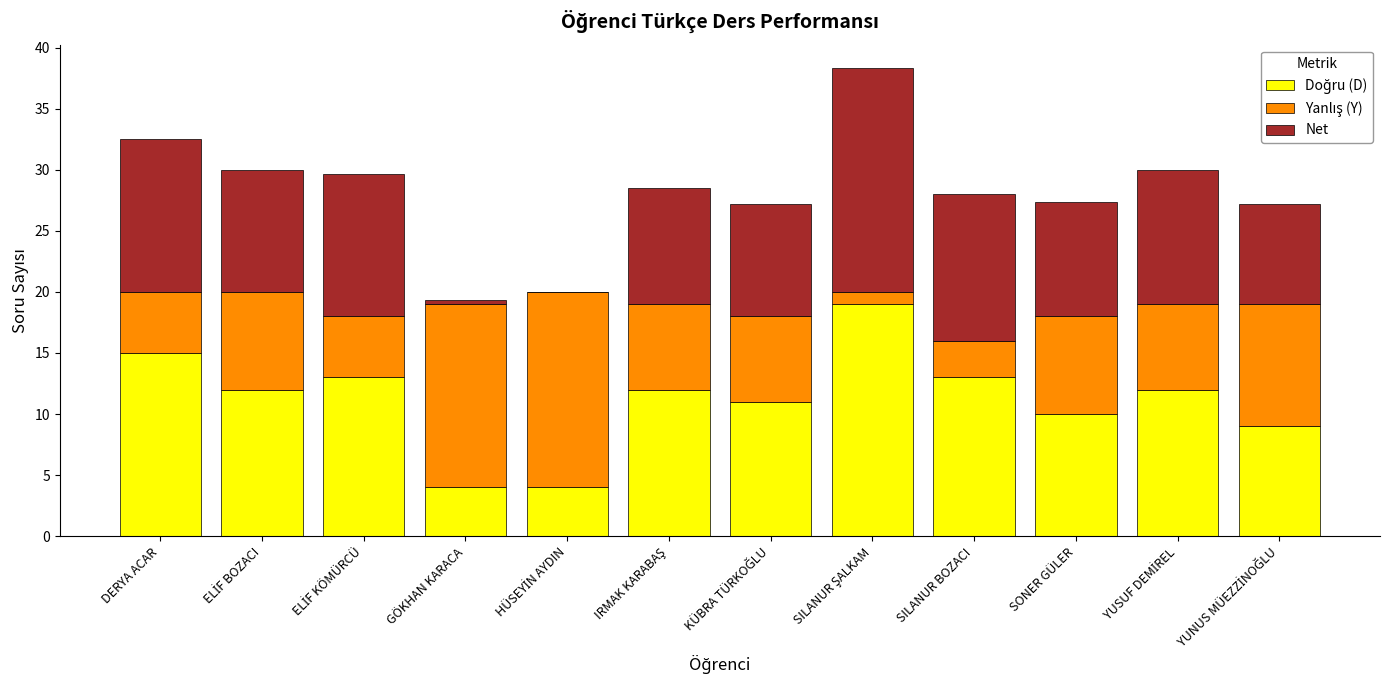

Rank the series by their maximum value, from lowest to highest.

Yanlış (Y), Net, Doğru (D)